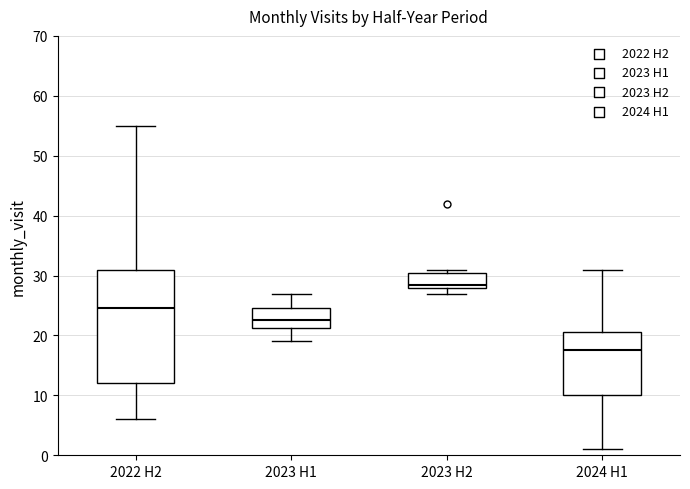

Reading left to right, transcribe this box plot: for each box, give where its median line is, the range the box spans, and where its two whiskers end, as read against the y-axis. The values are not printed on the chart, so give them approximately, as read against the axis.

2022 H2: median 25, box 12 to 31, whiskers 6 to 55
2023 H1: median 23, box 21 to 25, whiskers 19 to 27
2023 H2: median 29, box 28 to 31, whiskers 27 to 31 (just above the box's upper edge)
2024 H1: median 18, box 10 to 21, whiskers 1 to 31